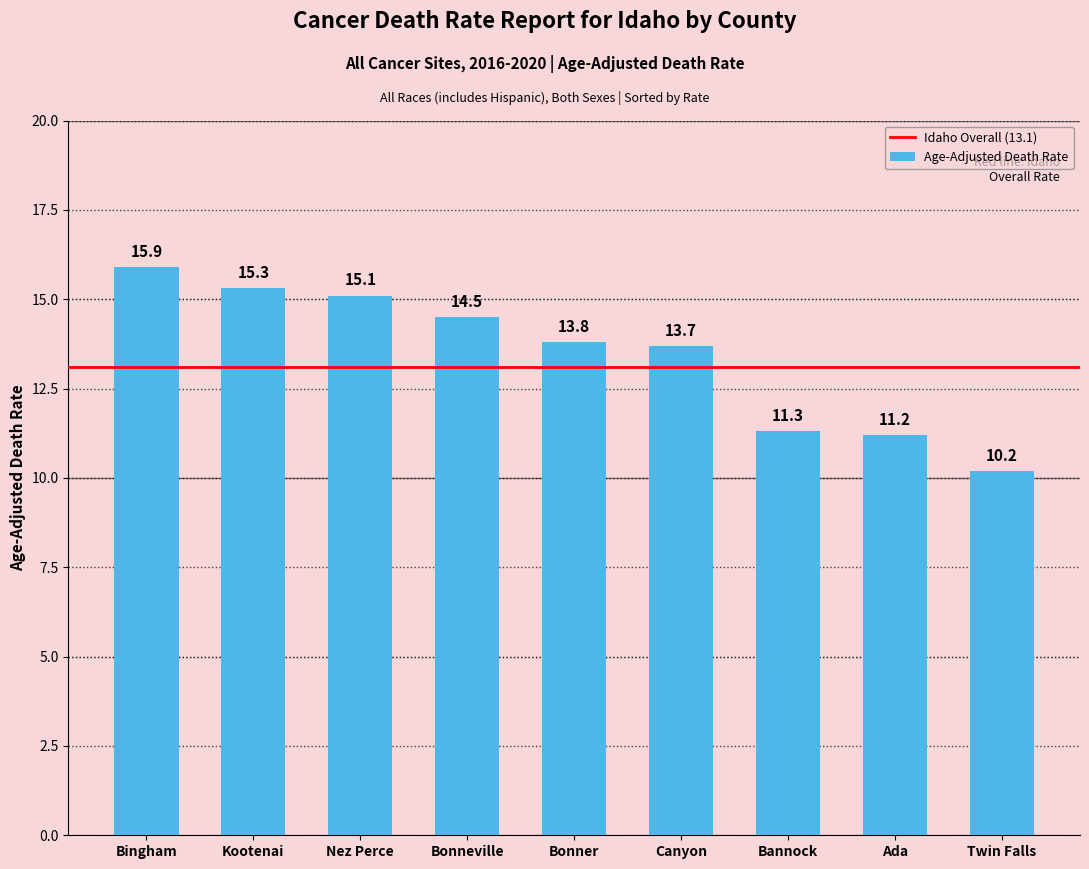

Which category has the lowest value across all series?

Twin Falls